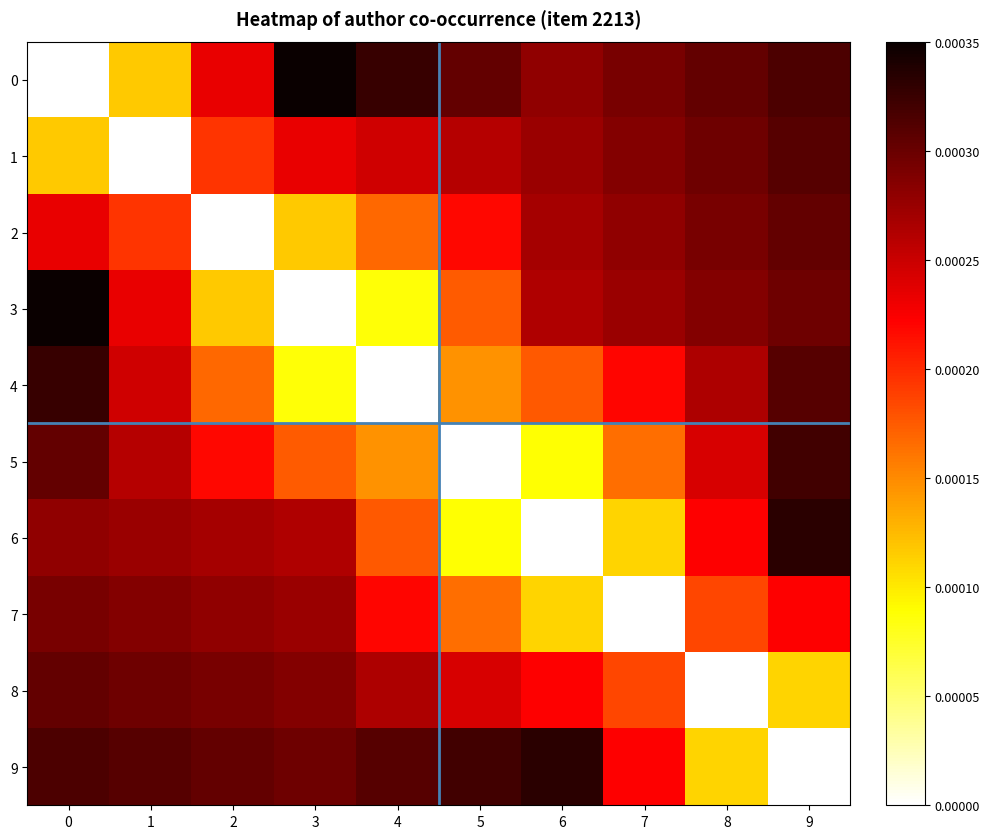

Reading left to right, what are all the values shown in this chart?

0: 0=0.0	1=0.0	2=0.0	3=0.0	4=0.0	5=0.0	6=0.0	7=0.0	8=0.0	9=0.0
1: 0=0.0	1=0.0	2=0.0	3=0.0	4=0.0	5=0.0	6=0.0	7=0.0	8=0.0	9=0.0
2: 0=0.0	1=0.0	2=0.0	3=0.0	4=0.0	5=0.0	6=0.0	7=0.0	8=0.0	9=0.0
3: 0=0.0	1=0.0	2=0.0	3=0.0	4=0.0	5=0.0	6=0.0	7=0.0	8=0.0	9=0.0
4: 0=0.0	1=0.0	2=0.0	3=0.0	4=0.0	5=0.0	6=0.0	7=0.0	8=0.0	9=0.0
5: 0=0.0	1=0.0	2=0.0	3=0.0	4=0.0	5=0.0	6=0.0	7=0.0	8=0.0	9=0.0
6: 0=0.0	1=0.0	2=0.0	3=0.0	4=0.0	5=0.0	6=0.0	7=0.0	8=0.0	9=0.0
7: 0=0.0	1=0.0	2=0.0	3=0.0	4=0.0	5=0.0	6=0.0	7=0.0	8=0.0	9=0.0
8: 0=0.0	1=0.0	2=0.0	3=0.0	4=0.0	5=0.0	6=0.0	7=0.0	8=0.0	9=0.0
9: 0=0.0	1=0.0	2=0.0	3=0.0	4=0.0	5=0.0	6=0.0	7=0.0	8=0.0	9=0.0